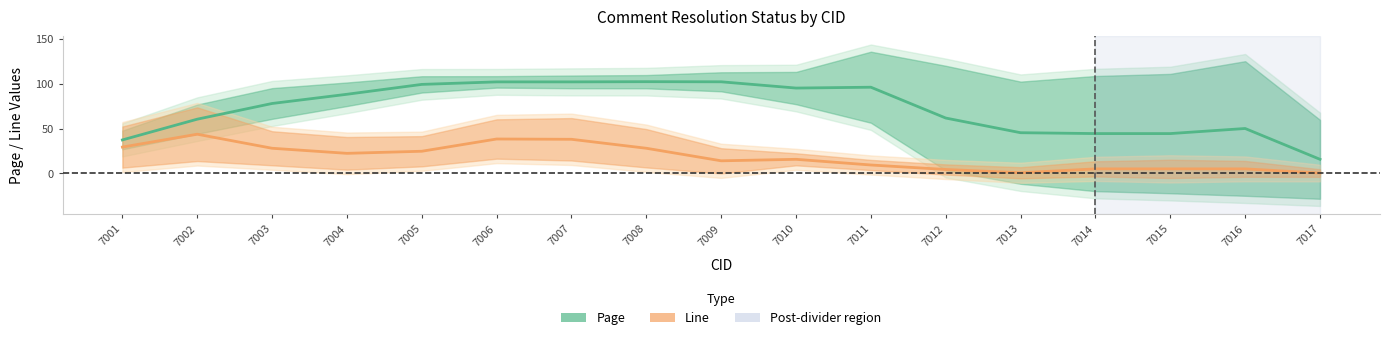

At which label is Page (mid) closest to 58?

7002